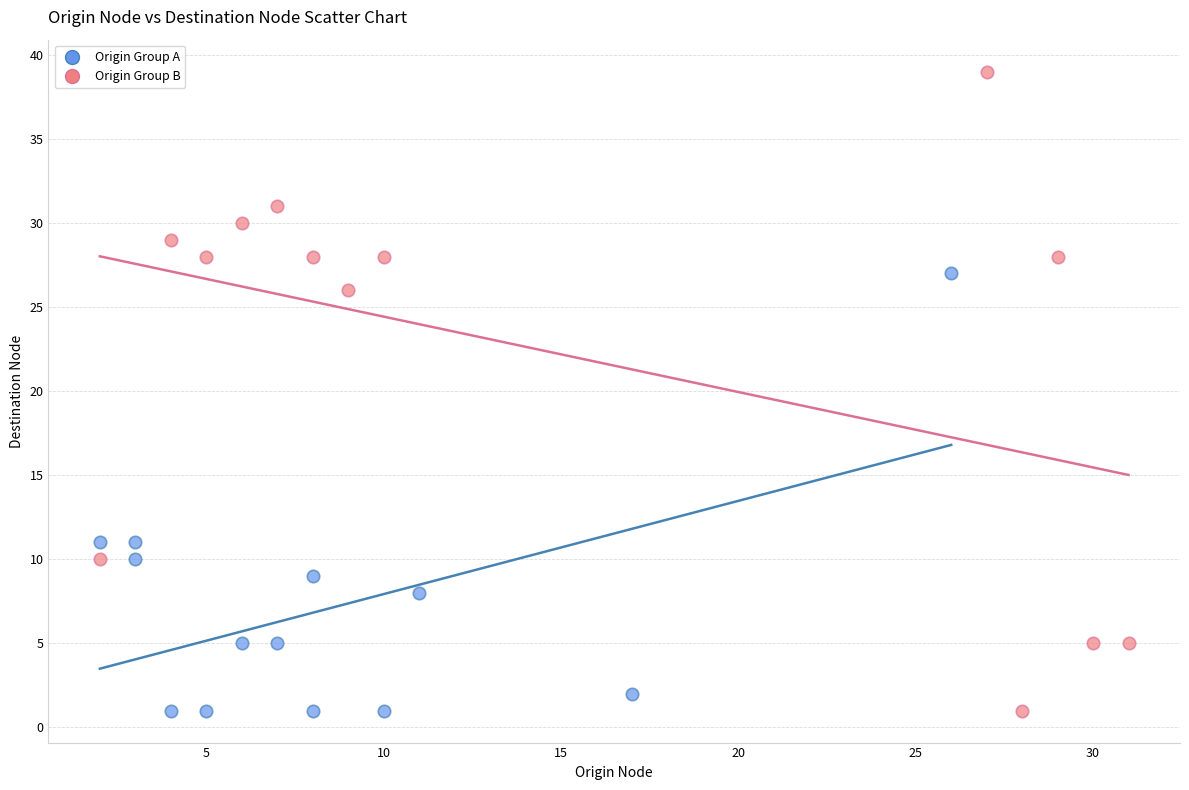

Which series reaches the maximum Y coordinate?

Origin Group B